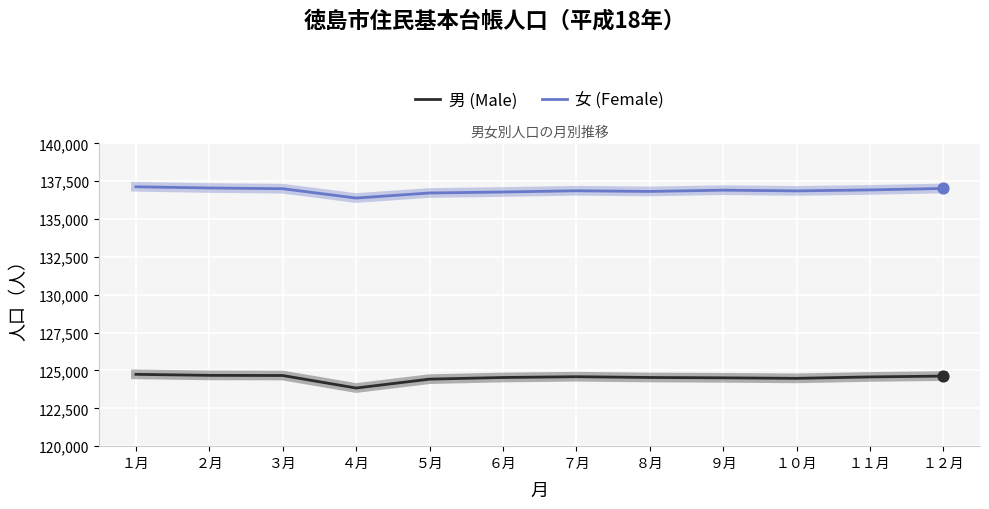

Which series has the largest total across all categories?

女 (Female)